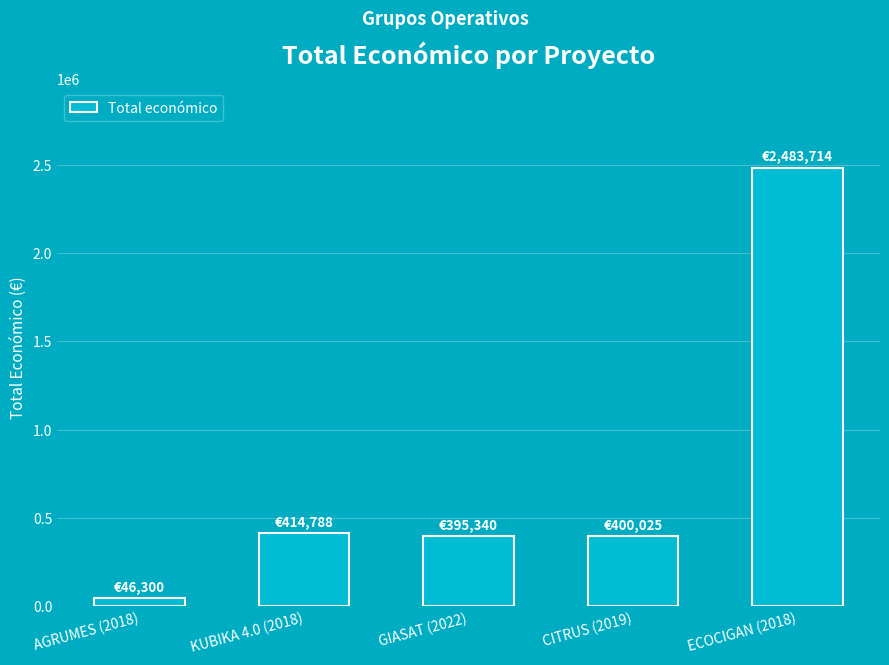

What is the sum of all values?

3740167